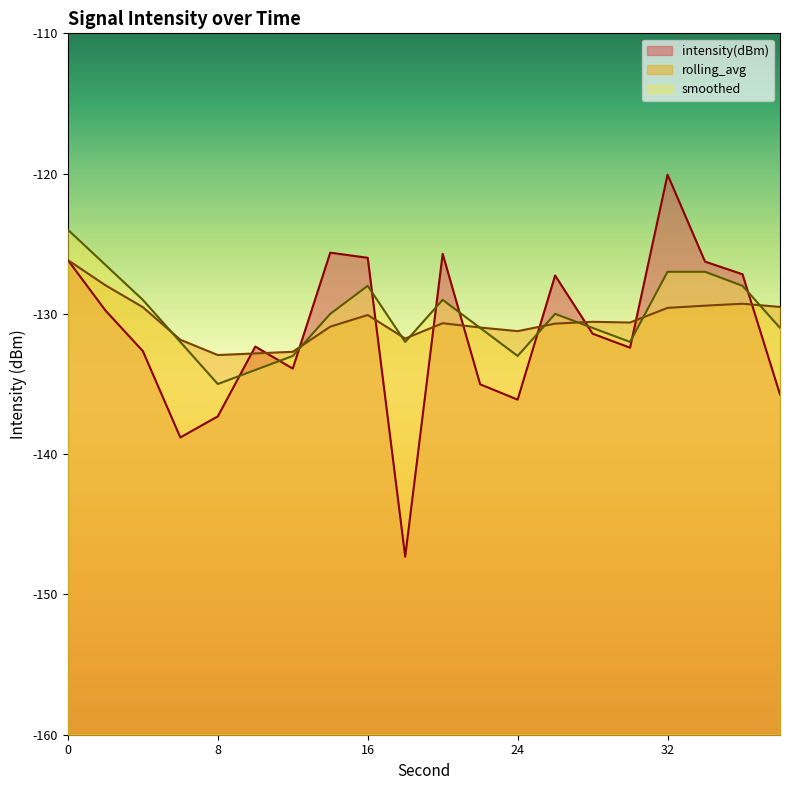

How many interior local peaks does the smoothed series have?

3